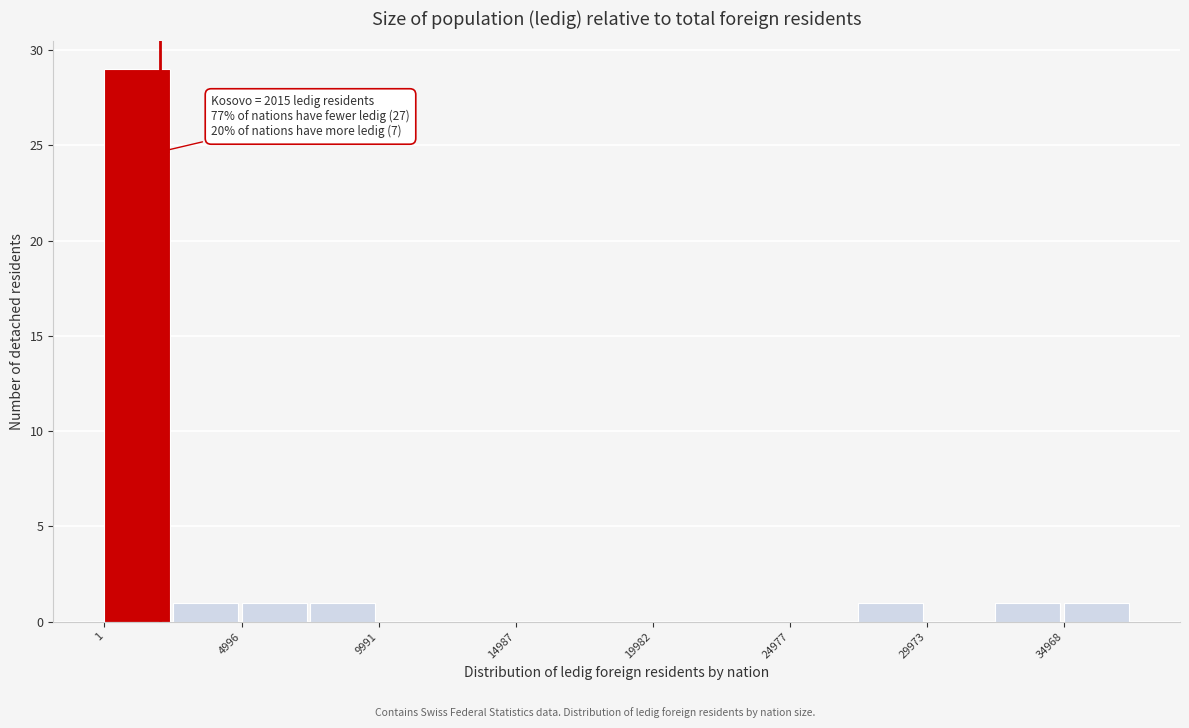

Which range on the x-axis has the tallest bar?

0 to 2500